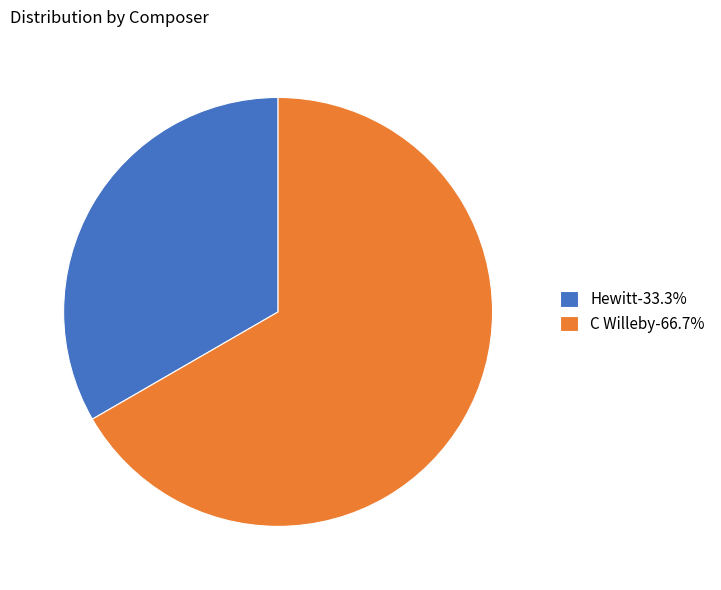

Do Hewitt and C Willeby together represent more than half of the pie?

Yes